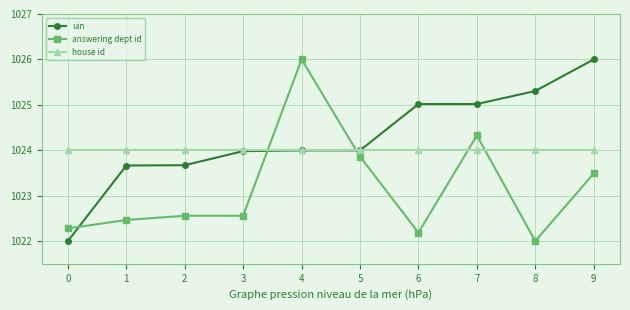

True or false: house id has a value of 1024.0 at 8.

True